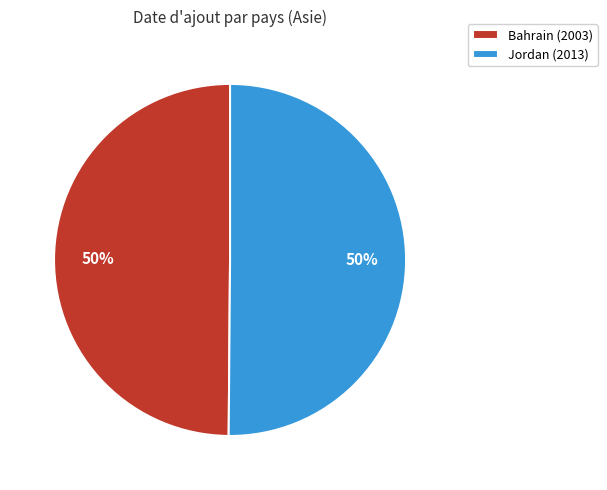

The Bahrain (2003) slice represents 50% of the pie. True or false?

True